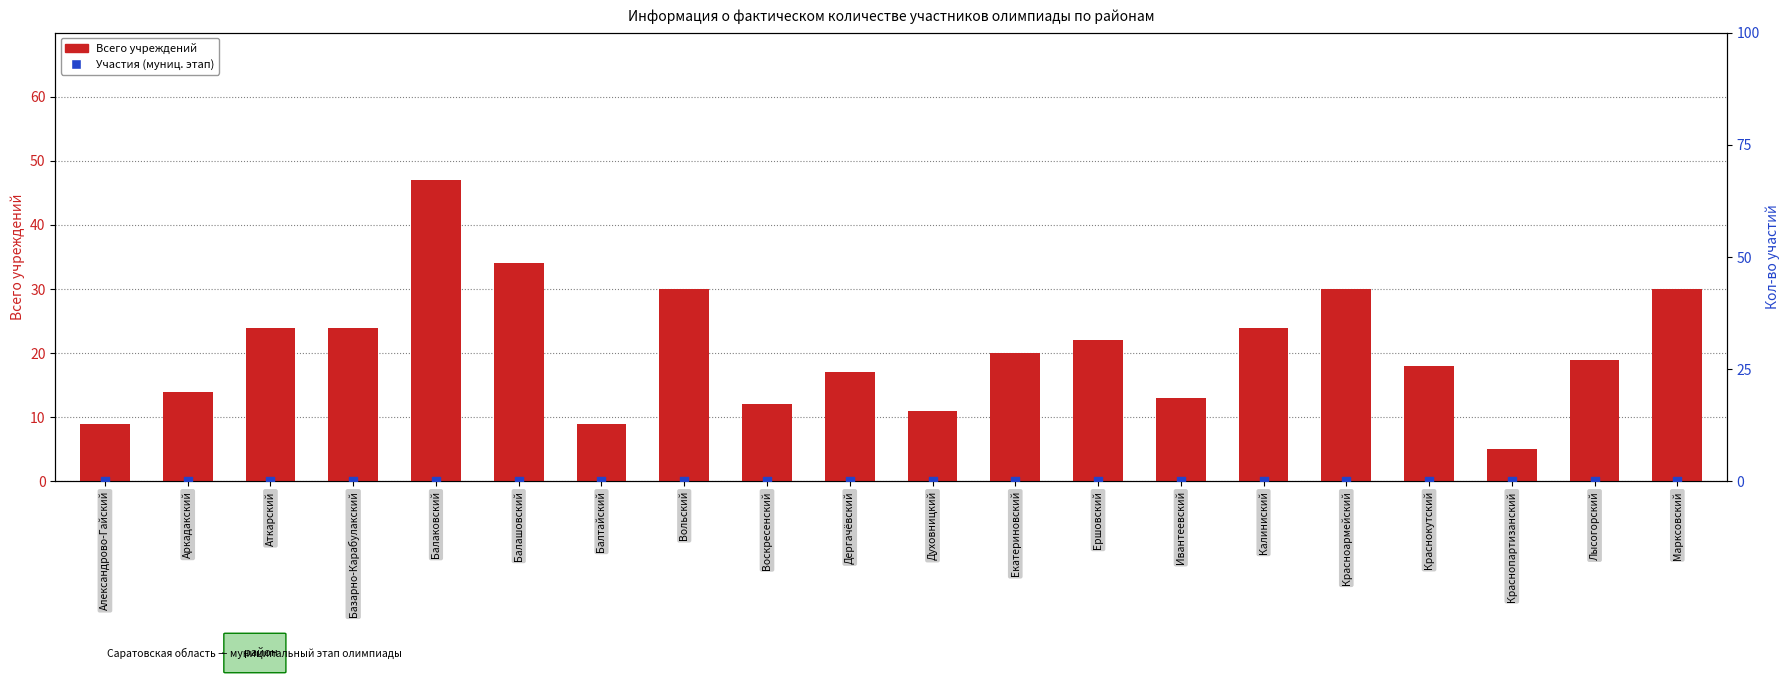

Which series has the largest Y range (max minus min)?

Всего учреждений